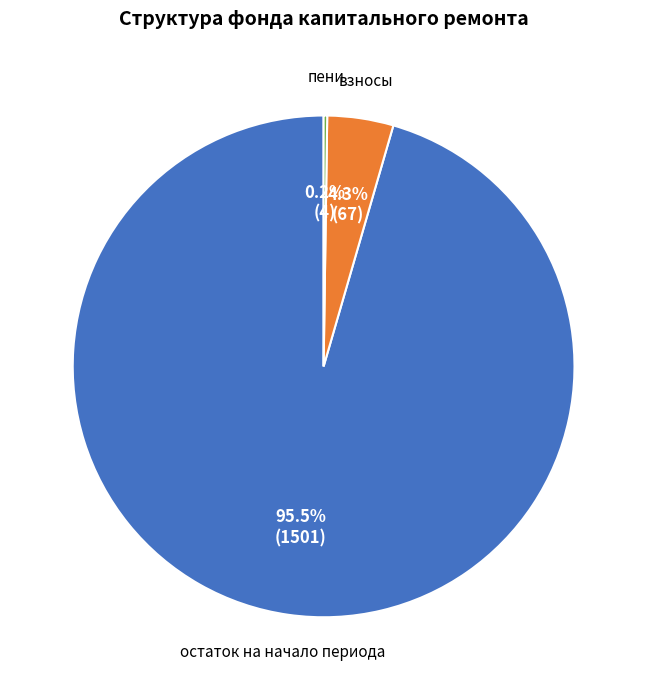

Is there any slice that represents more than half of the pie?

Yes